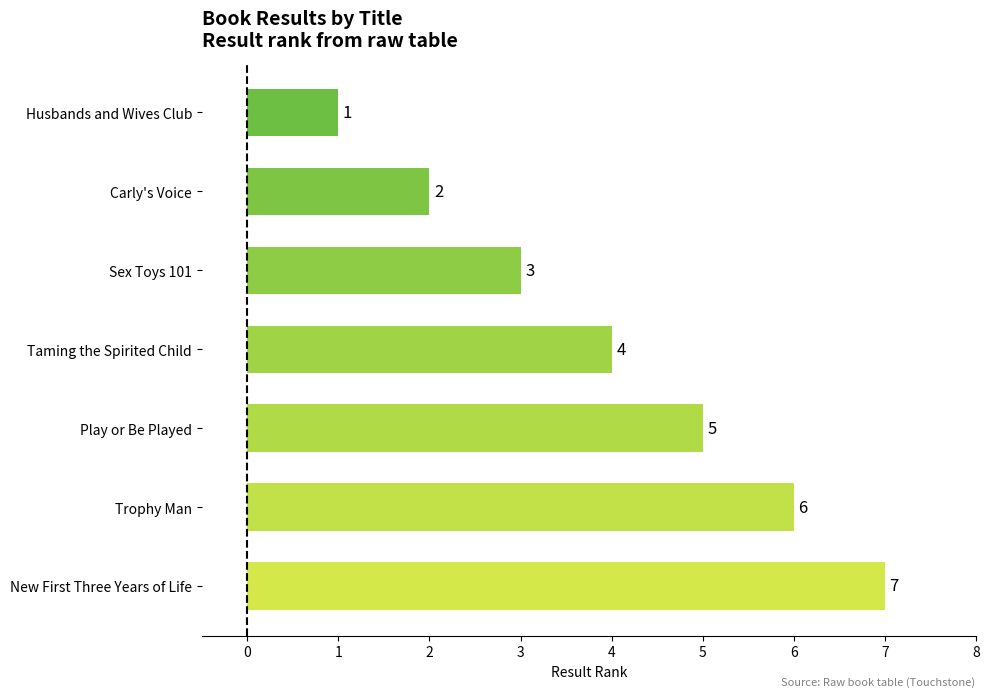

How many values are between 2 and 6?

5